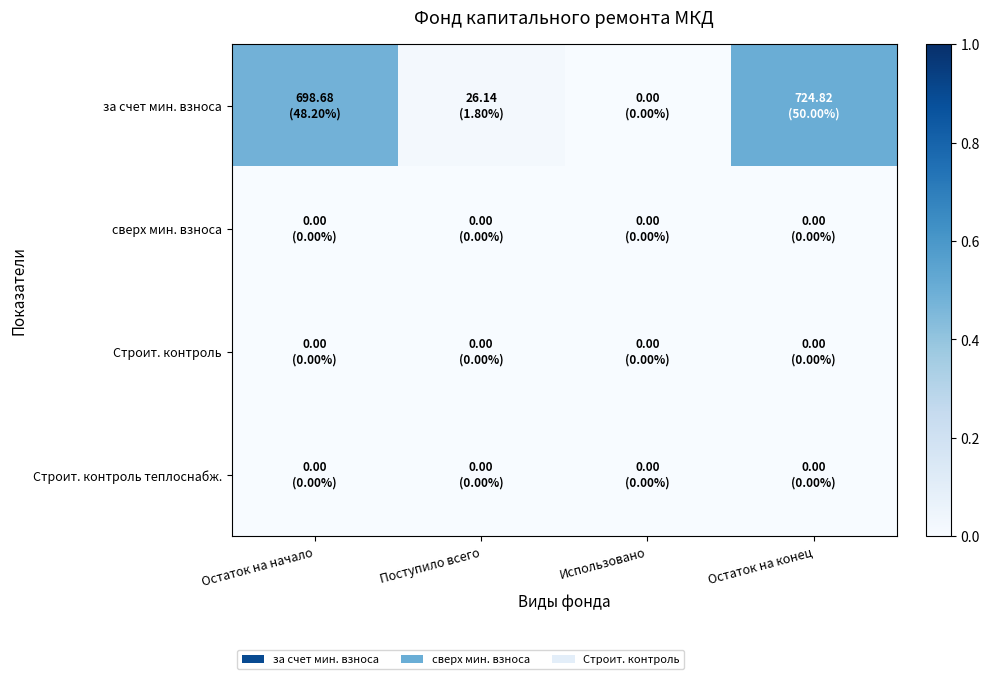

At which category is the sum across all series the highest?

Остаток на конец